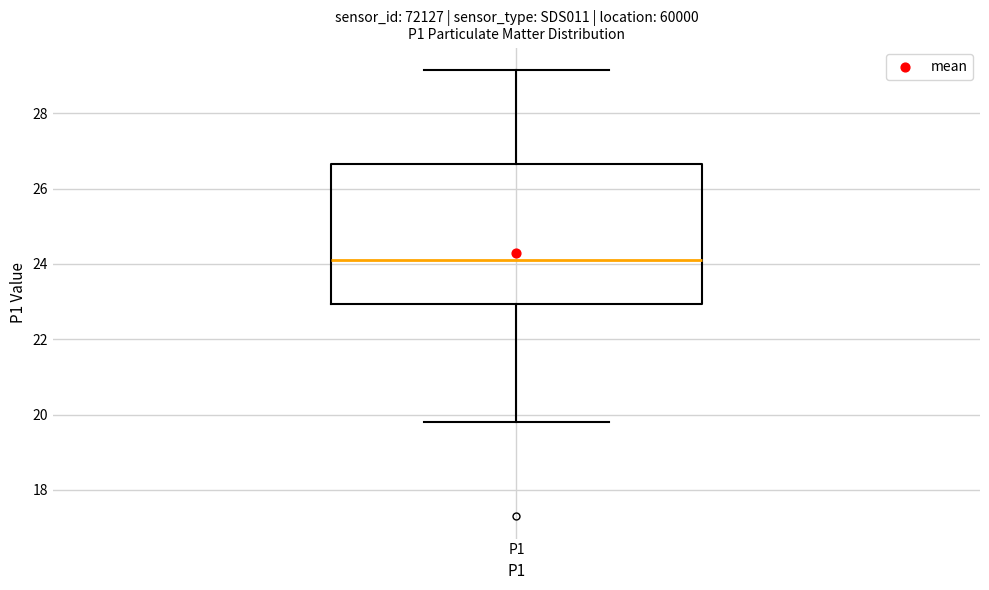

Where does the lower whisker of the box for P1 end on the y-axis? The values are not printed on the chart, so give them approximately, as read against the axis.

19.8